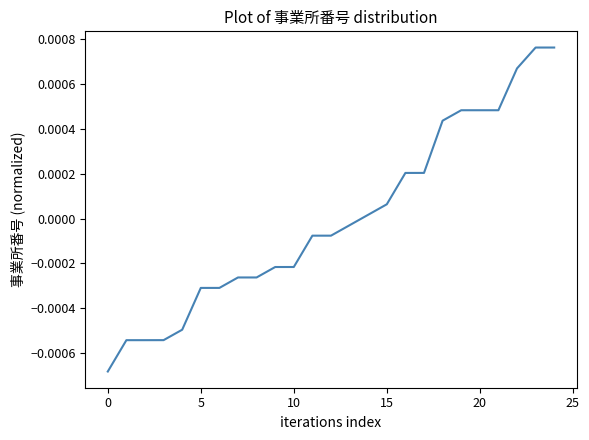

Is this an area chart (filled region under the line)?

No